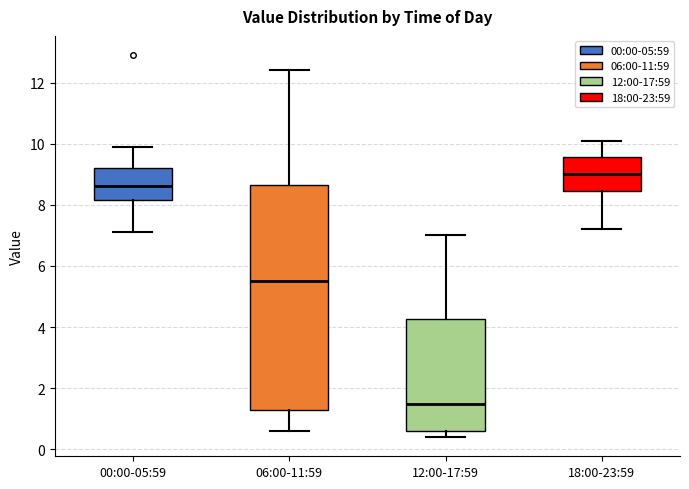

Reading left to right, transcribe this box plot: for each box, give where its median line is, the range the box spans, and where its two whiskers end, as read against the y-axis. The values are not printed on the chart, so give them approximately, as read against the axis.

00:00-05:59: median 8.6, box 8.2 to 9.2, whiskers 7.2 to 10.0
06:00-11:59: median 5.6, box 1.4 to 8.6, whiskers 0.6 to 12.4
12:00-17:59: median 1.6, box 0.6 to 4.2, whiskers 0.4 to 7.0
18:00-23:59: median 9.0, box 8.4 to 9.6, whiskers 7.2 to 10.2